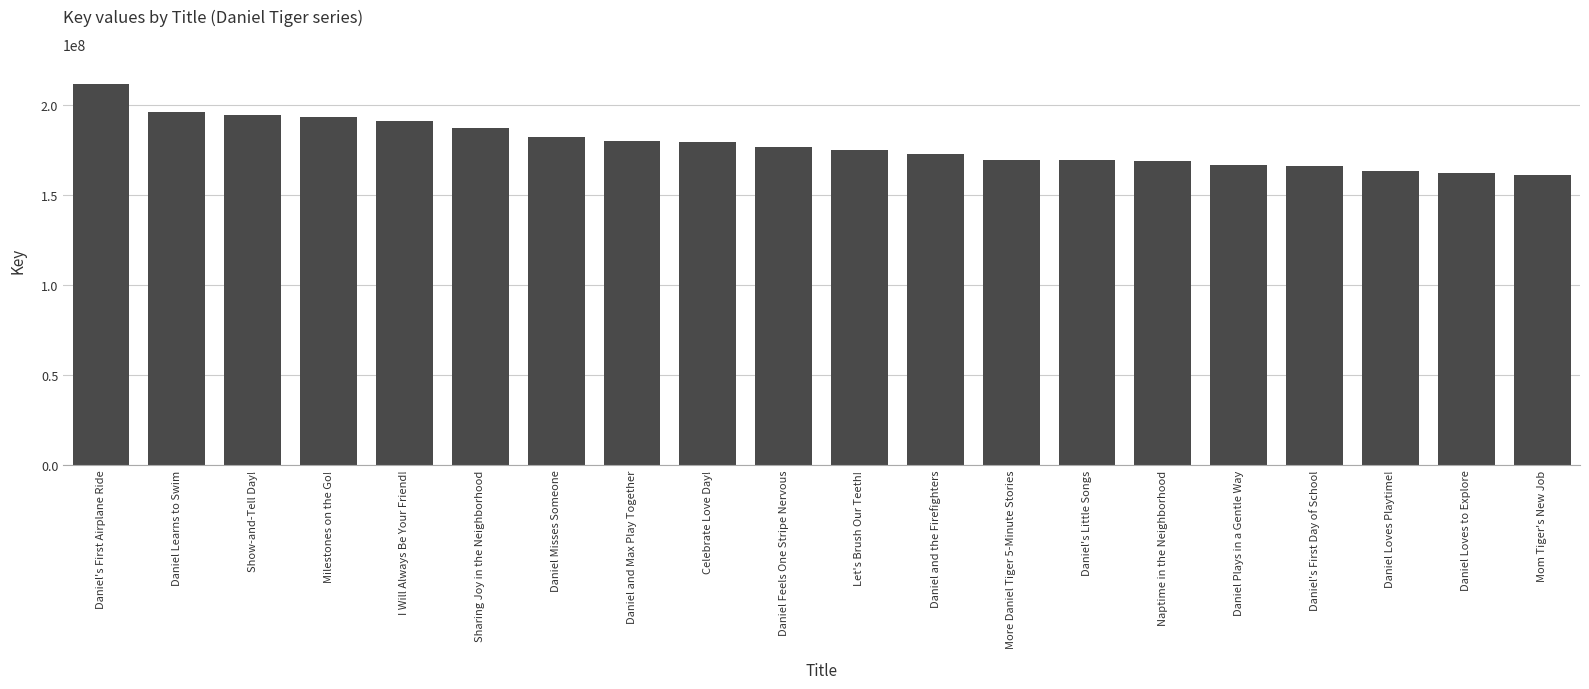

Read the value at Daniel Feels One Stripe Nervous.

176714532